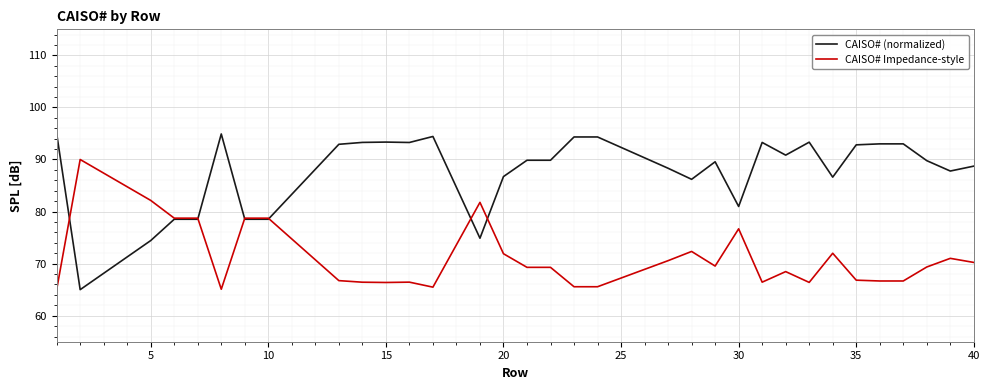

Rank the series by their maximum value, from highest to lowest.

CAISO# (normalized), CAISO# Impedance-style